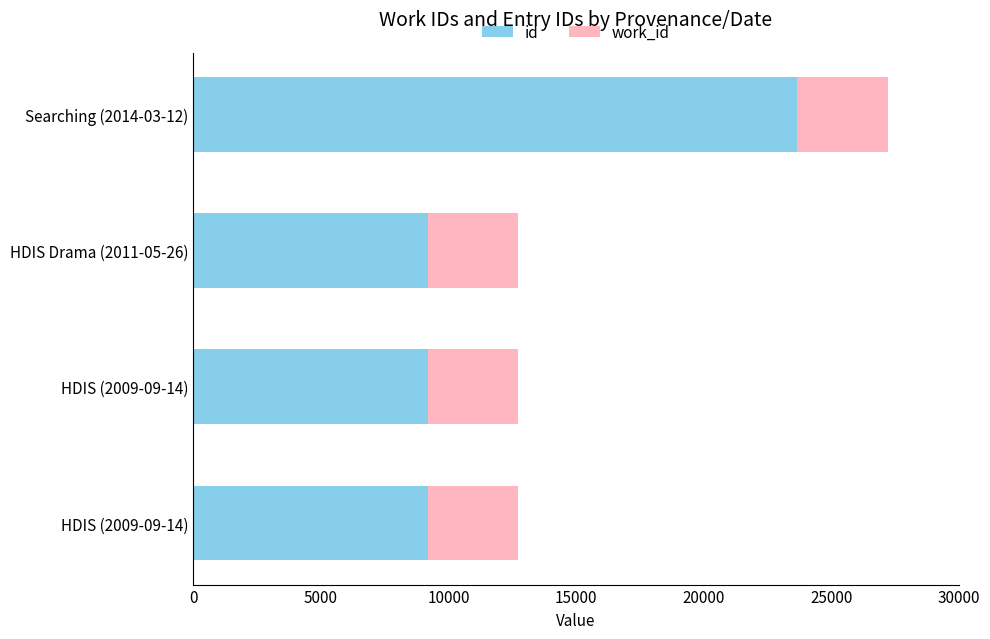

How many distinct data groups are displayed?

2